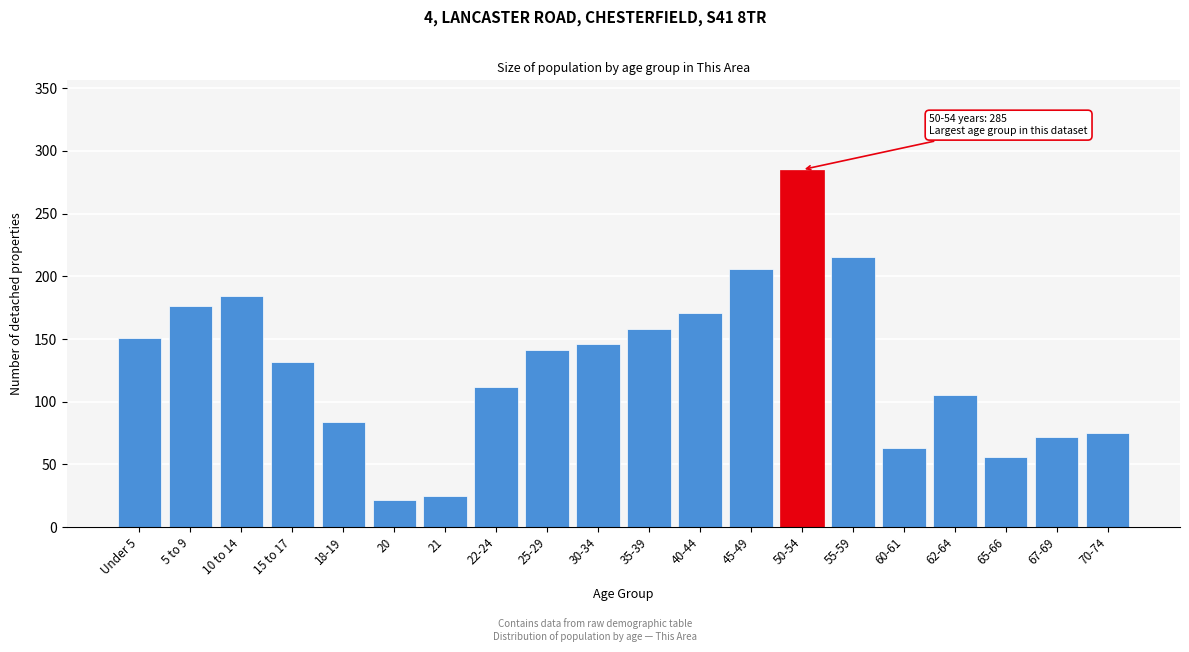

Reading left to right, transcribe all the data shown in this chart.

151	176	184	132	84	22	25	112	141	146	158	171	206	285	215	63	105	56	72	75